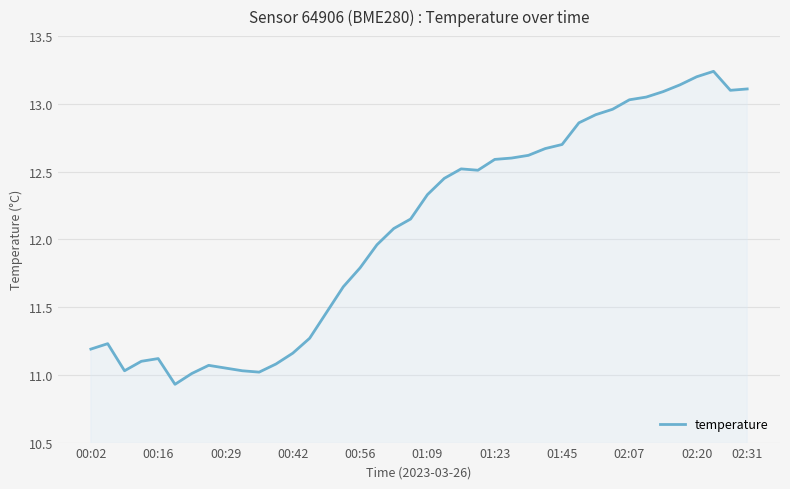

What is the minimum value shown in the chart?

10.9